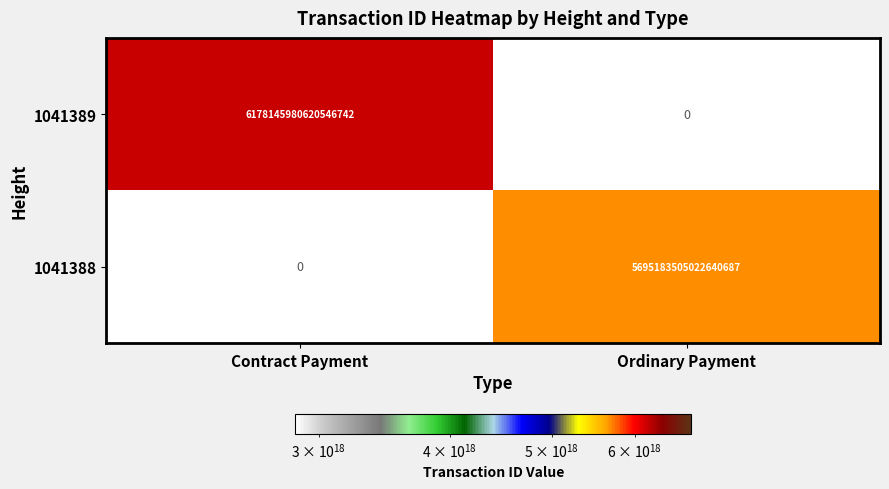

True or false: 1041388 has a value of 7640261013041418240 at Ordinary Payment.

False